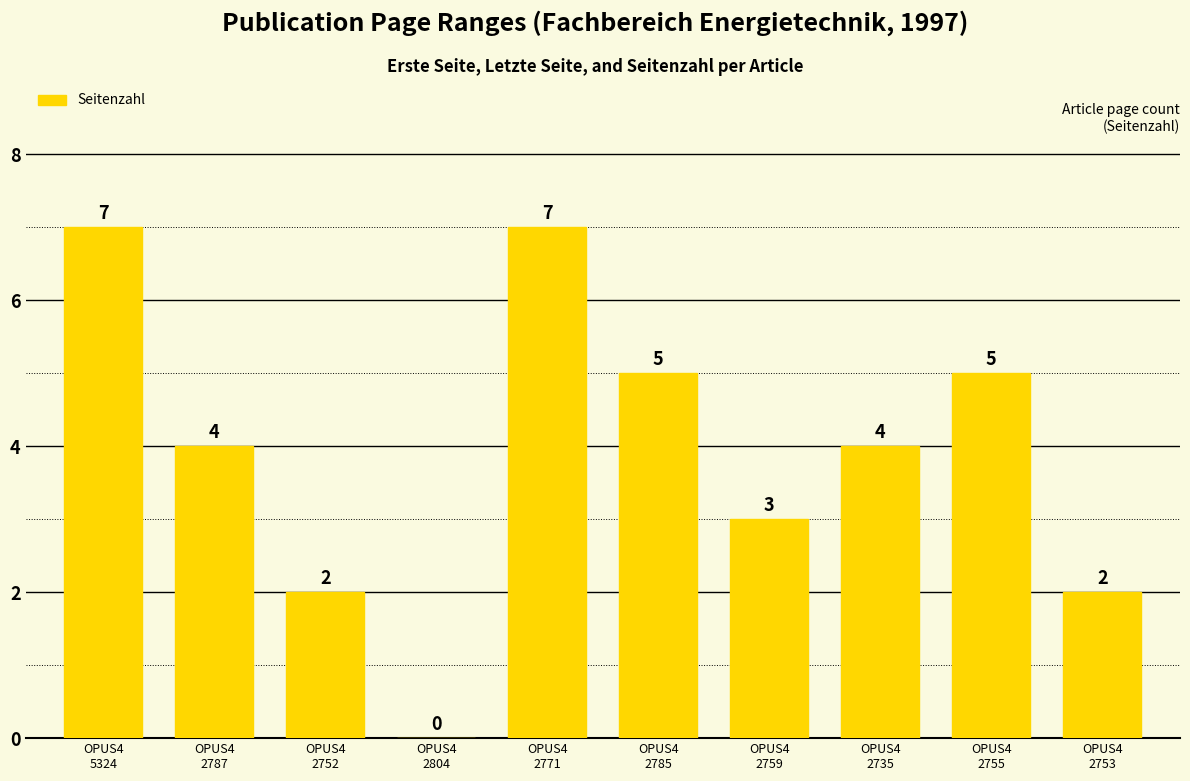

Which has a higher value, OPUS4
2759 or OPUS4
2735?

OPUS4
2735